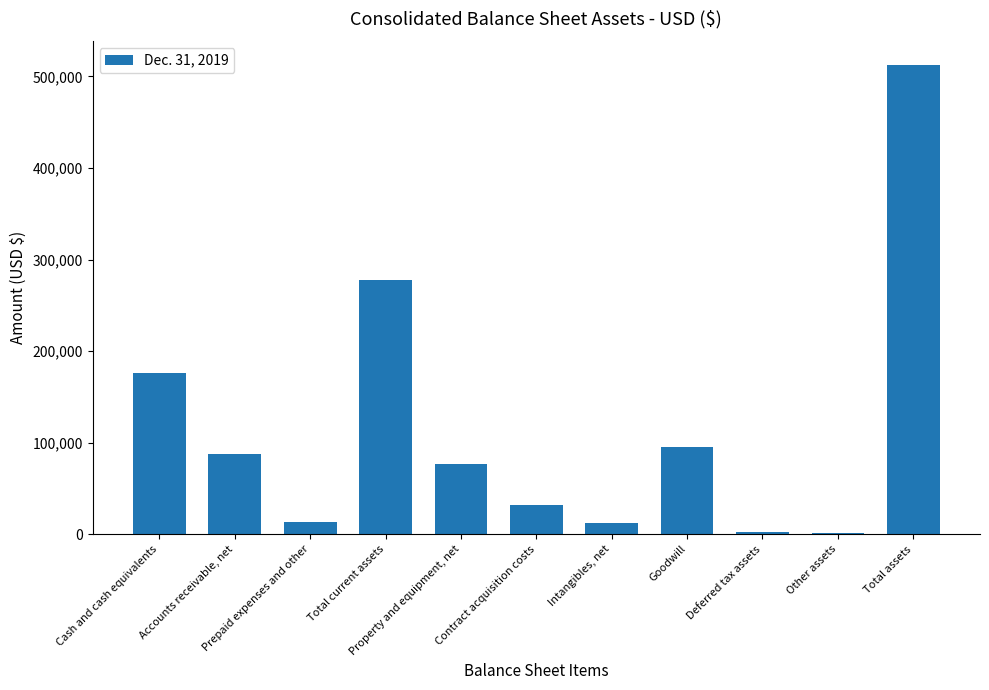

What is the difference between the second highest and second lowest values?

275928